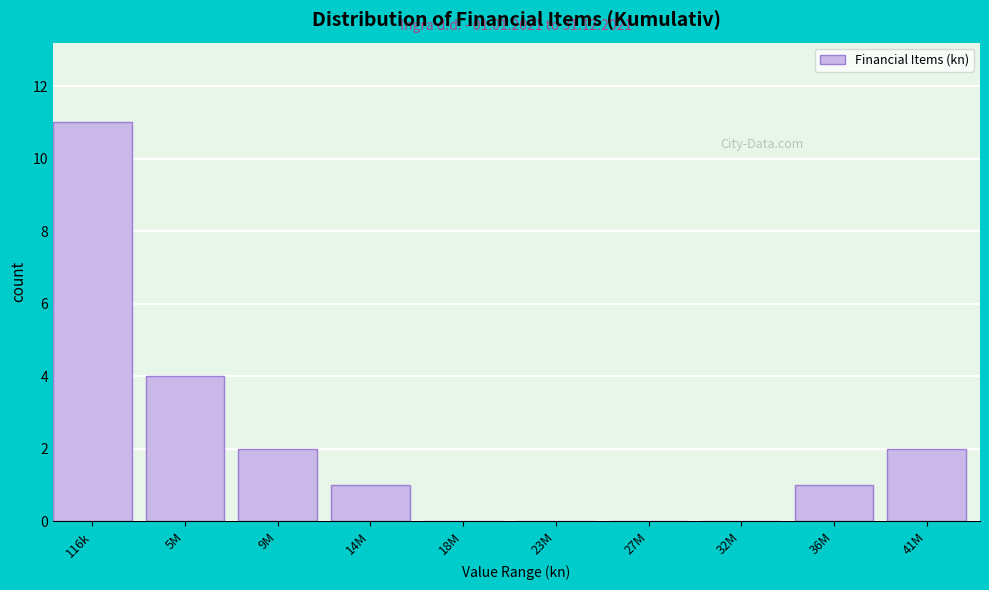

Reading right to left, what are all the values shown in this chart?

41M=2	36M=1	32M=0	27M=0	23M=0	18M=0	14M=1	9M=2	5M=4	116k=11